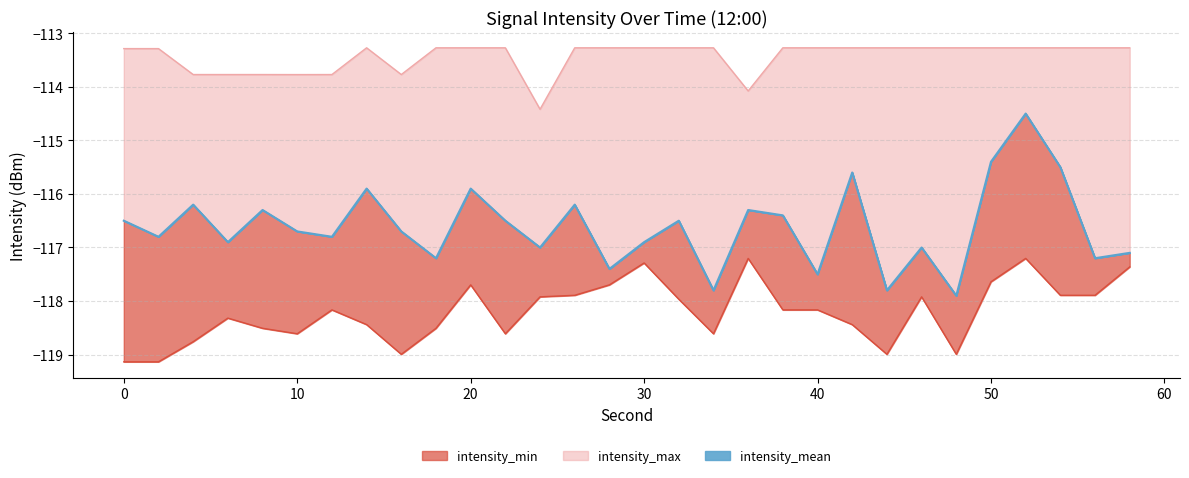

List the labels in order of intensity_min value, largest first.

36, 52, 30, 58, 50, 20, 28, 26, 54, 56, 24, 46, 32, 12, 38, 40, 6, 14, 42, 8, 18, 10, 22, 34, 4, 16, 44, 48, 0, 2